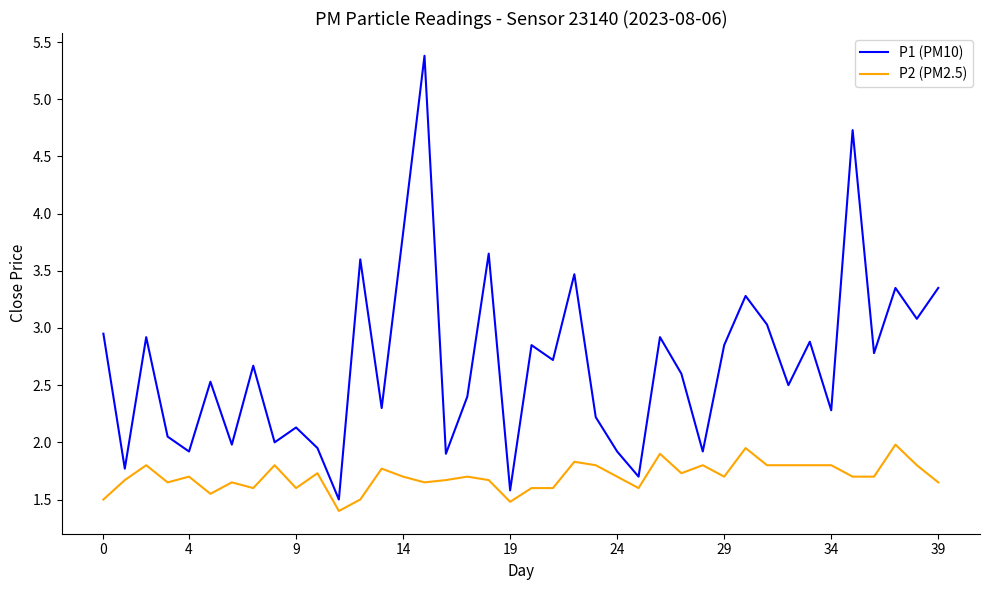

Which series has the largest total across all categories?

P1 (PM10)